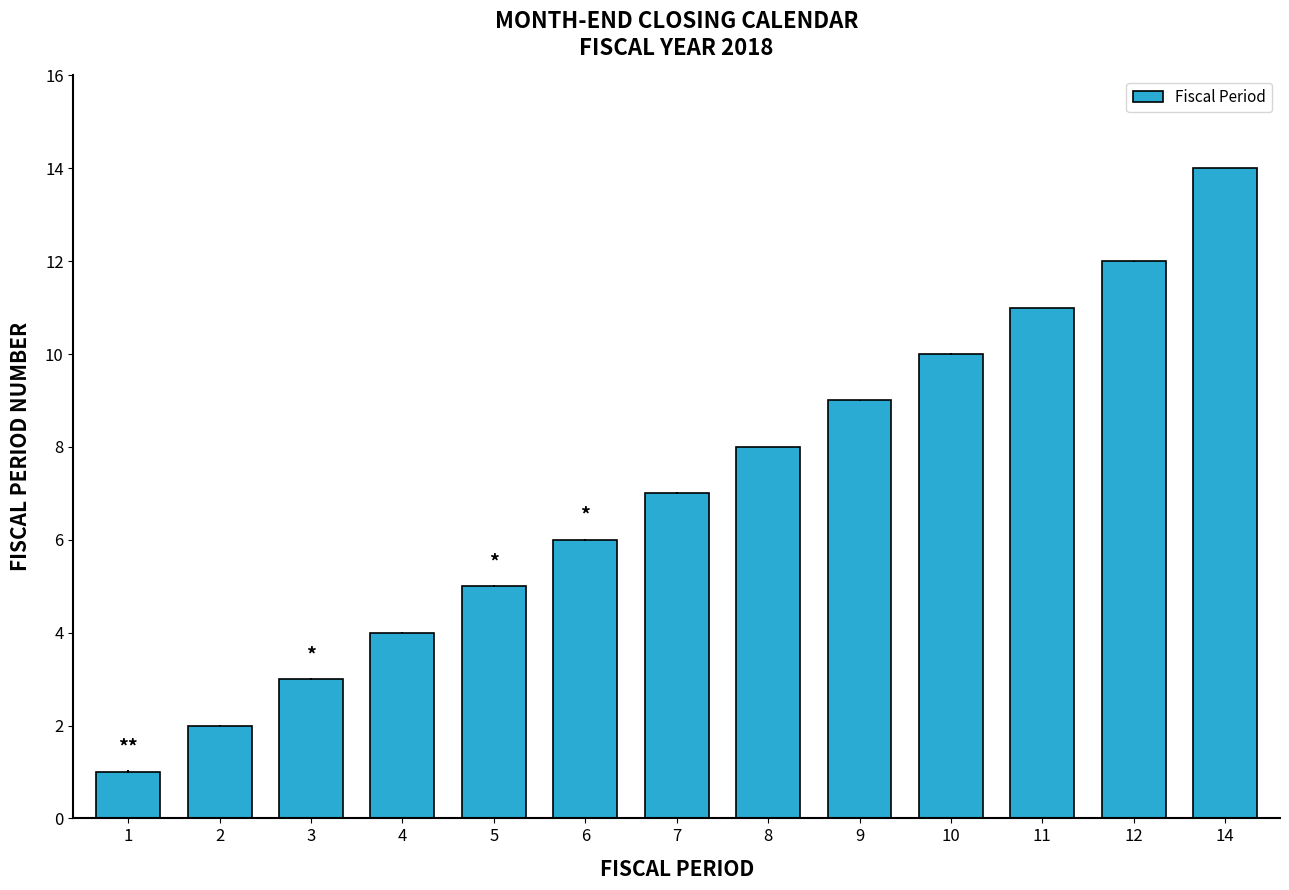

What is the value of the 1st bar from the left?

1